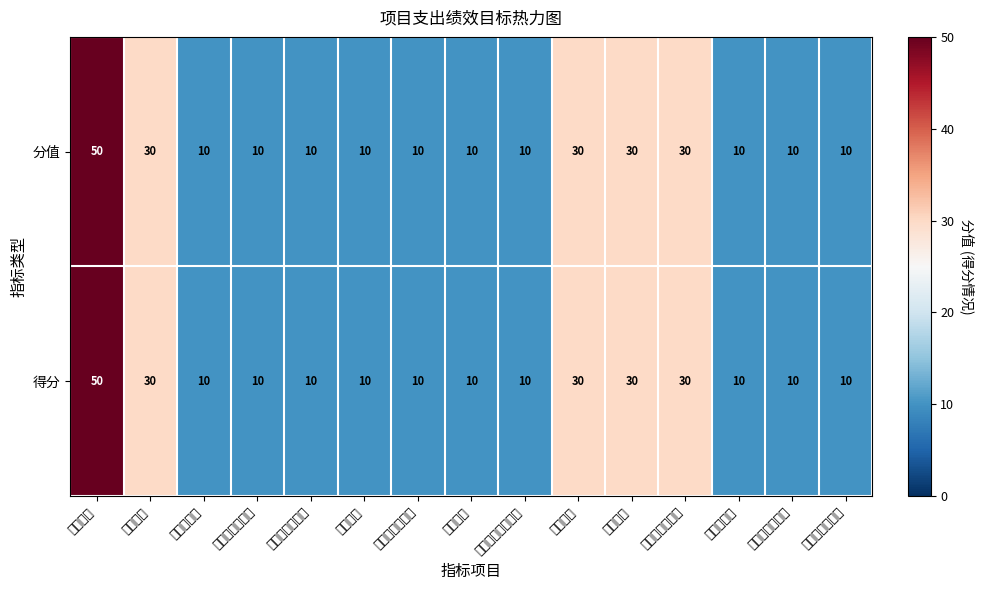

Count the number of data series in this chart.

2